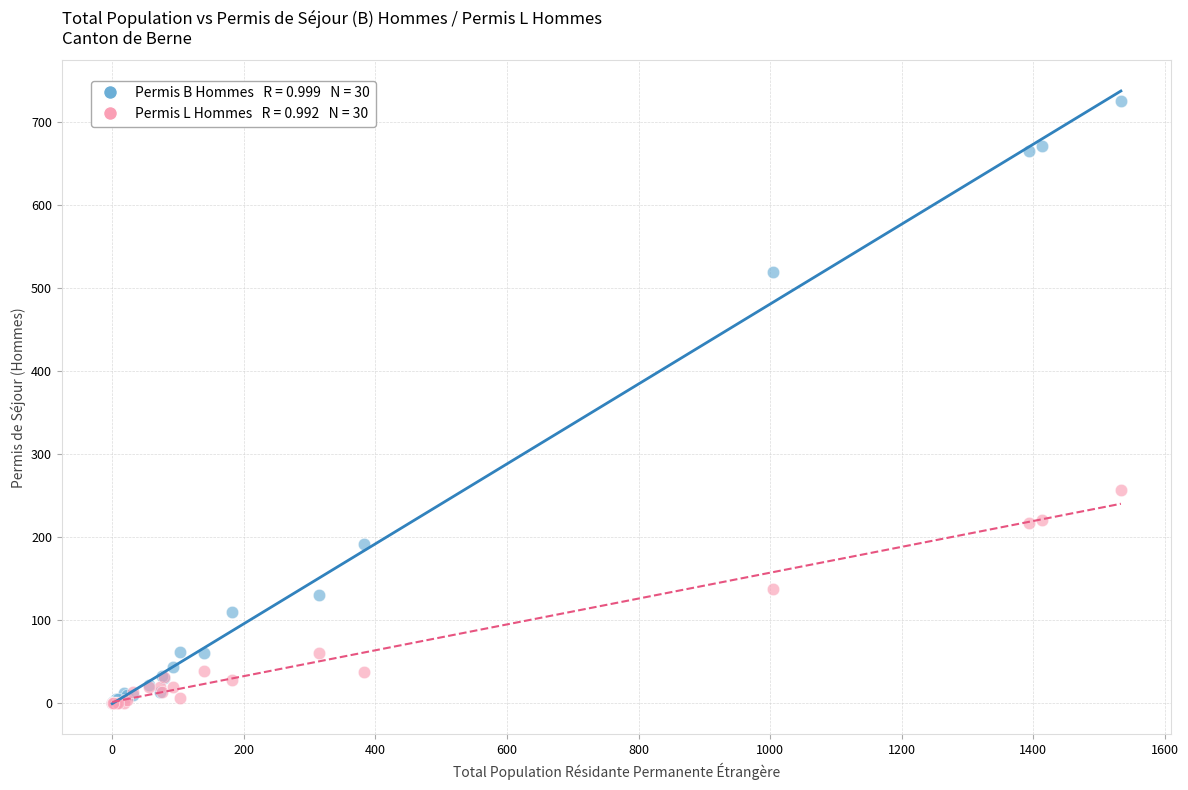

Across all series, what Y value is closest to 362?

256